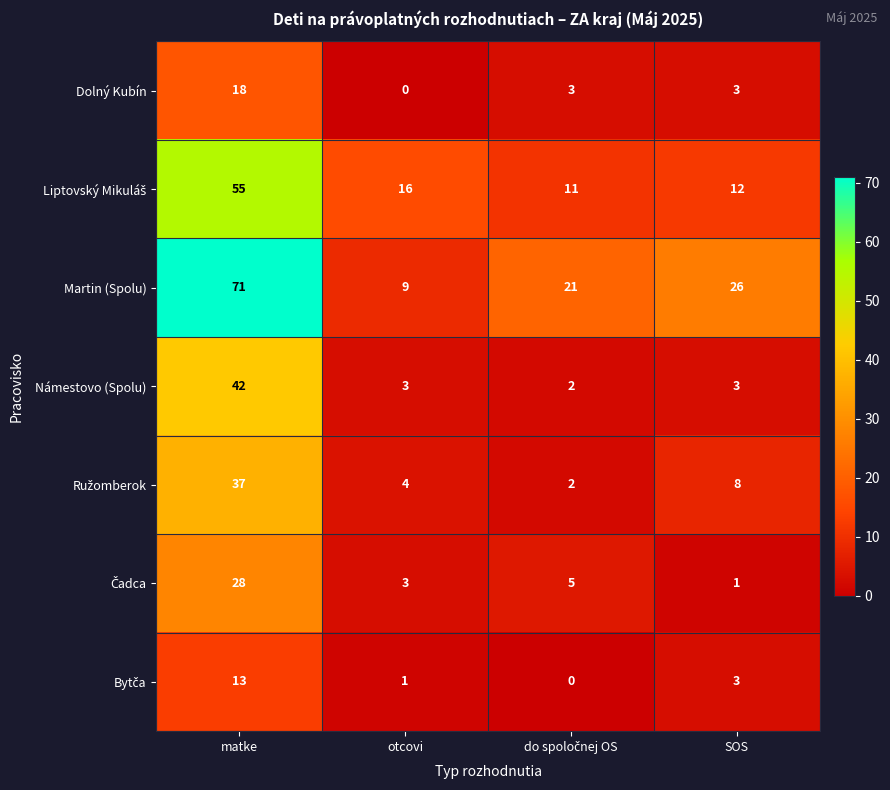

At which category is the sum across all series the highest?

matke